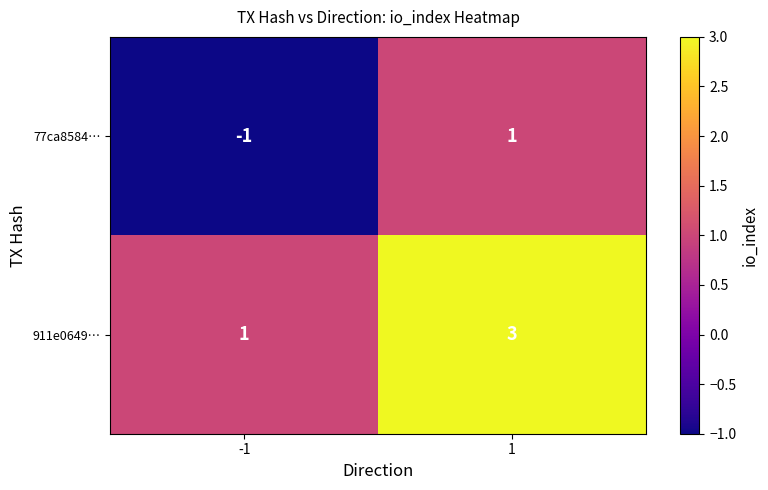

How many positive values does the 77ca8584… series have?

1